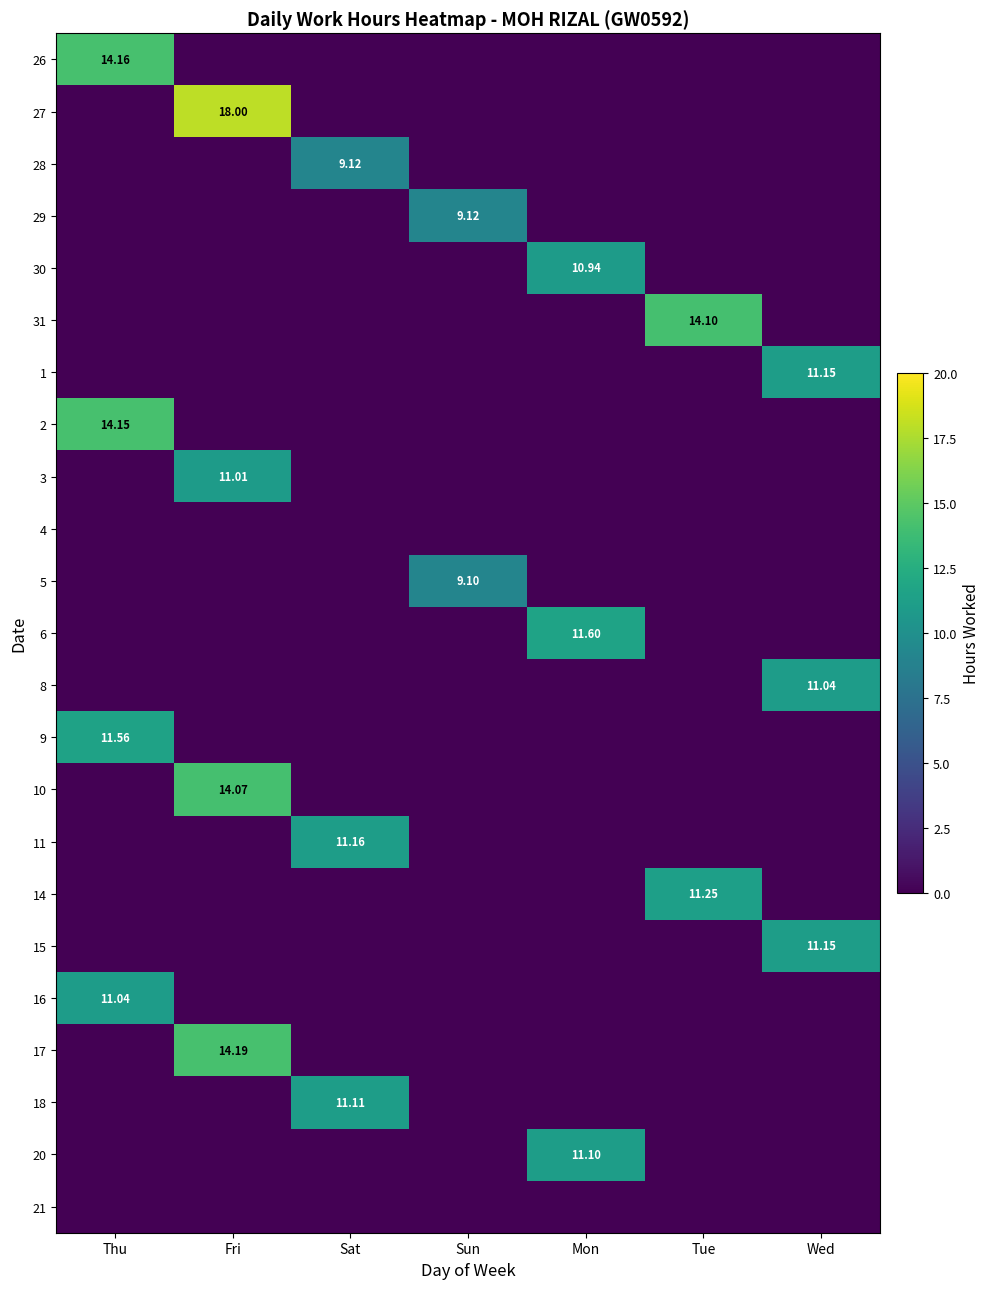

What is the spread (max minus min) of values at Fri?

18.0